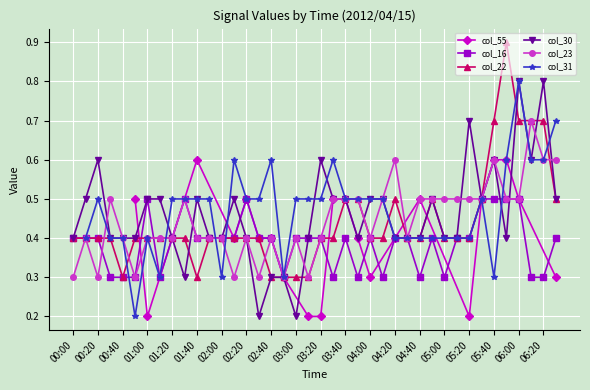

What position from the left is 02:50?

18